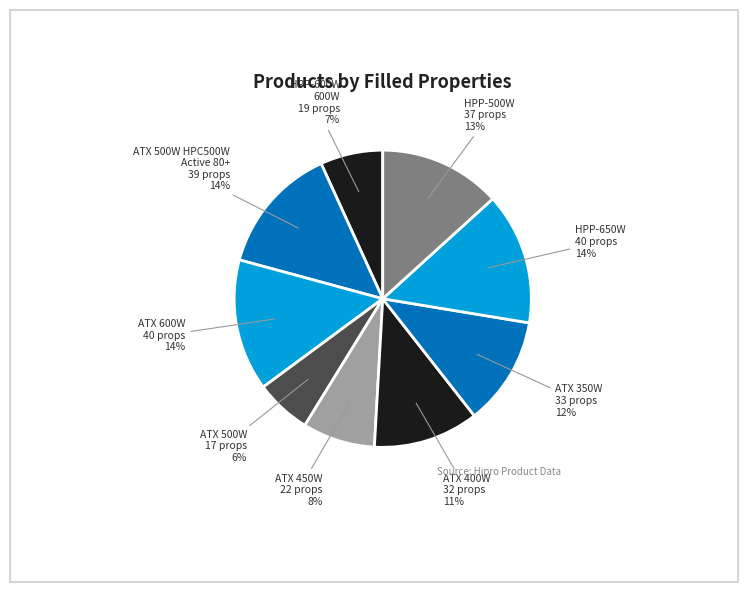

To the nearest percent, what is the combined percentage of HPP-500W and ATX 450W?

21%